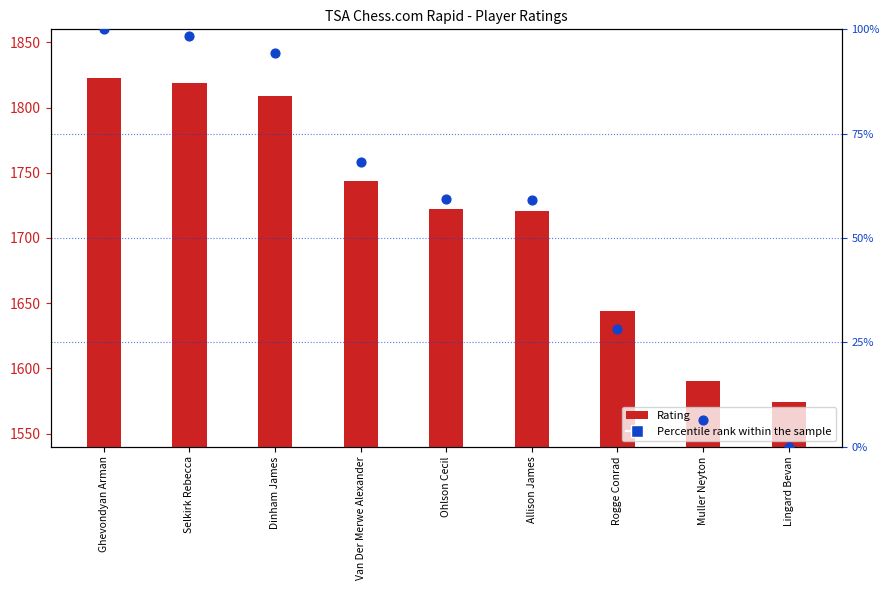

Which series has the largest Y range (max minus min)?

Rating